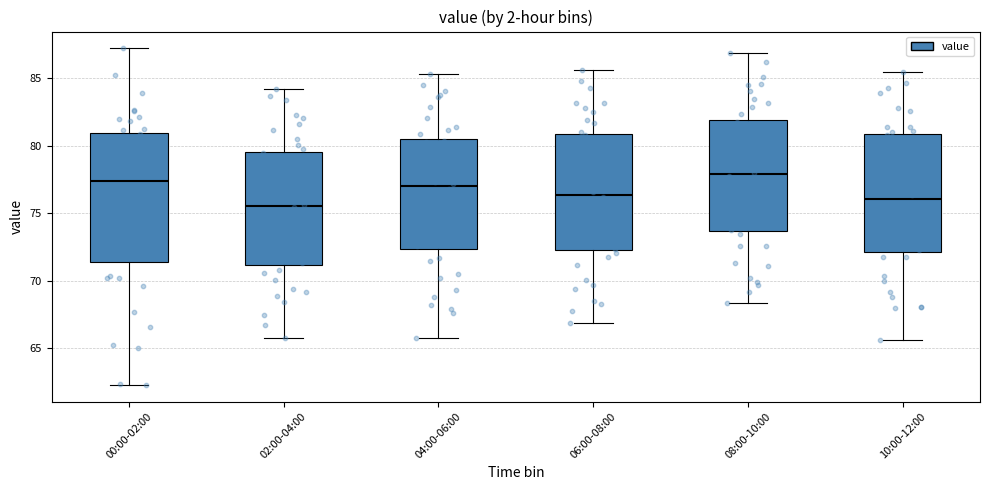

Reading left to right, transcribe this box plot: for each box, give where its median line is, the range the box spans, and where its two whiskers end, as read against the y-axis. The values are not printed on the chart, so give them approximately, as read against the axis.

00:00-02:00: median 77.5, box 71.5 to 81.0, whiskers 62.5 to 87.0
02:00-04:00: median 75.5, box 71.0 to 79.5, whiskers 66.0 to 84.0
04:00-06:00: median 77.0, box 72.5 to 80.5, whiskers 66.0 to 85.5
06:00-08:00: median 76.5, box 72.5 to 81.0, whiskers 67.0 to 85.5
08:00-10:00: median 78.0, box 73.5 to 82.0, whiskers 68.5 to 87.0
10:00-12:00: median 76.0, box 72.0 to 81.0, whiskers 65.5 to 85.5